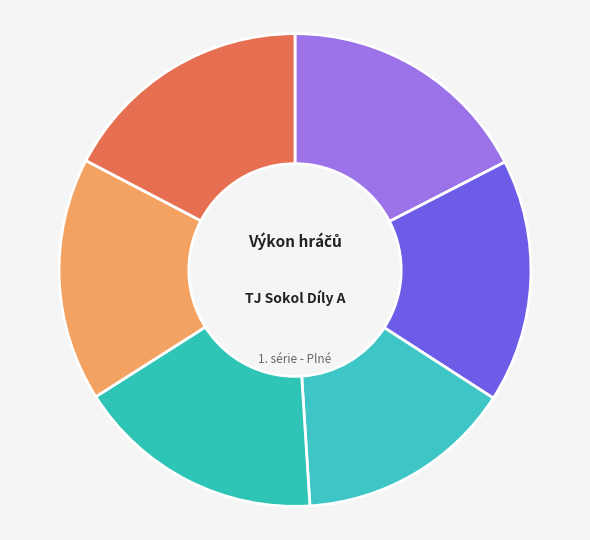

To the nearest percent, what portion does Dufek Jan represent?

17%